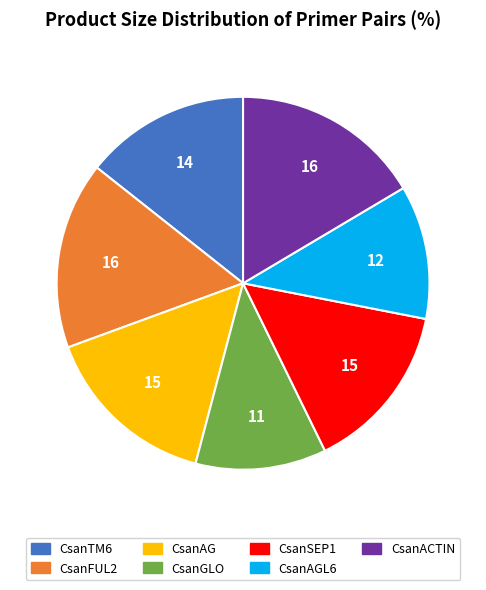

Is there a majority slice in this chart?

No